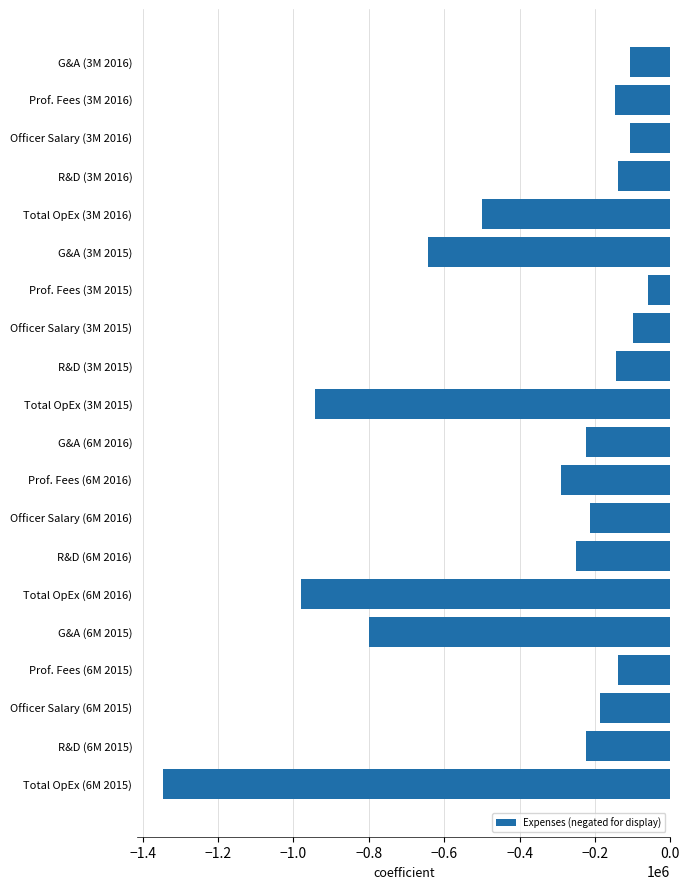

Which has a higher value, R&D (3M 2015) or R&D (6M 2015)?

R&D (3M 2015)